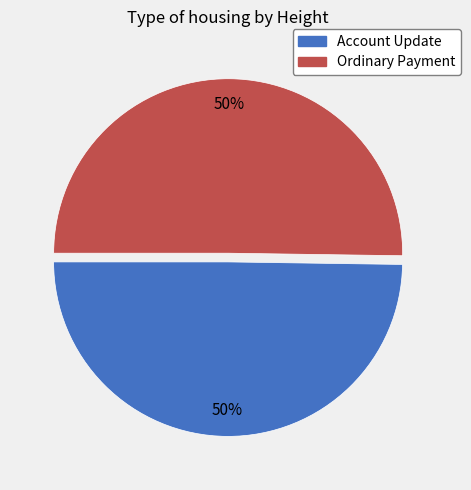

To the nearest percent, what is the average slice percentage?

50%